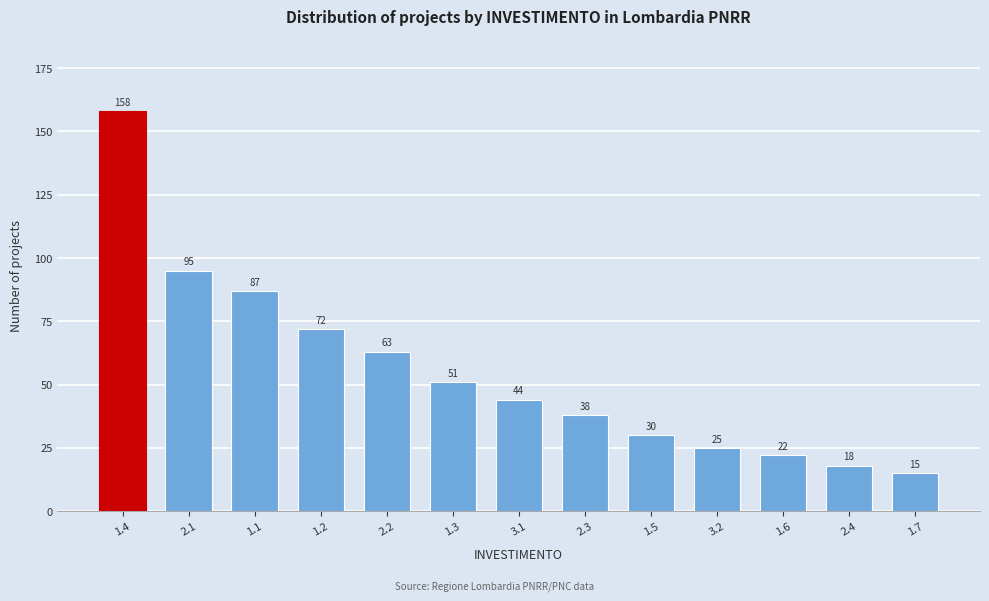

Reading left to right, list all the values displayed in this chart.

158	95	87	72	63	51	44	38	30	25	22	18	15